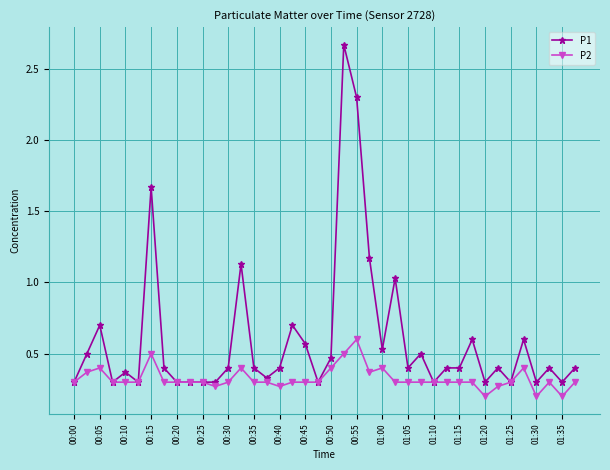

Which series has the largest total across all categories?

P1